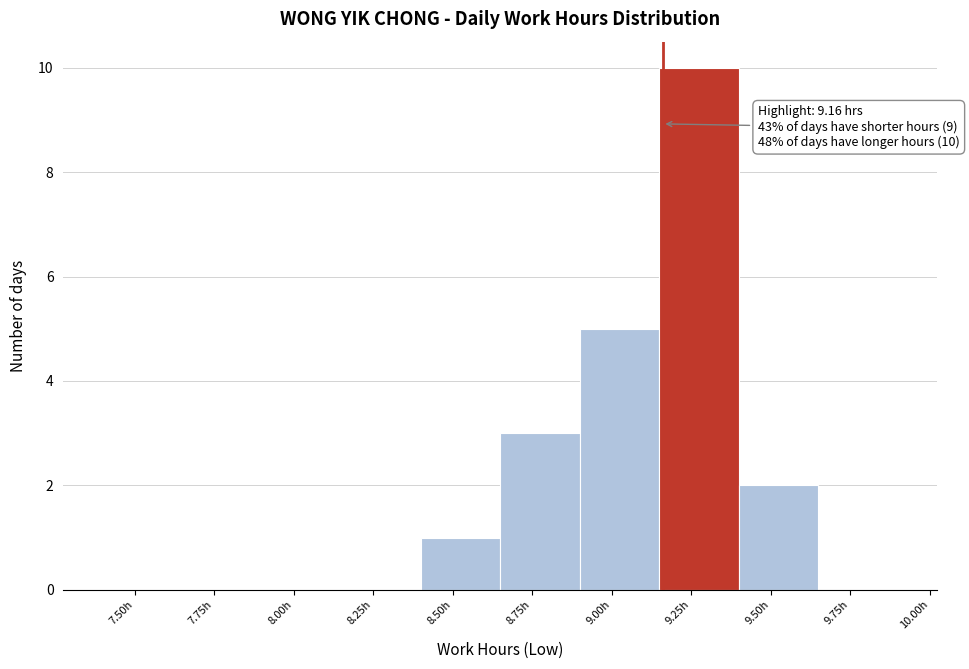

Which range on the x-axis has the tallest bar?

9.15 to 9.40